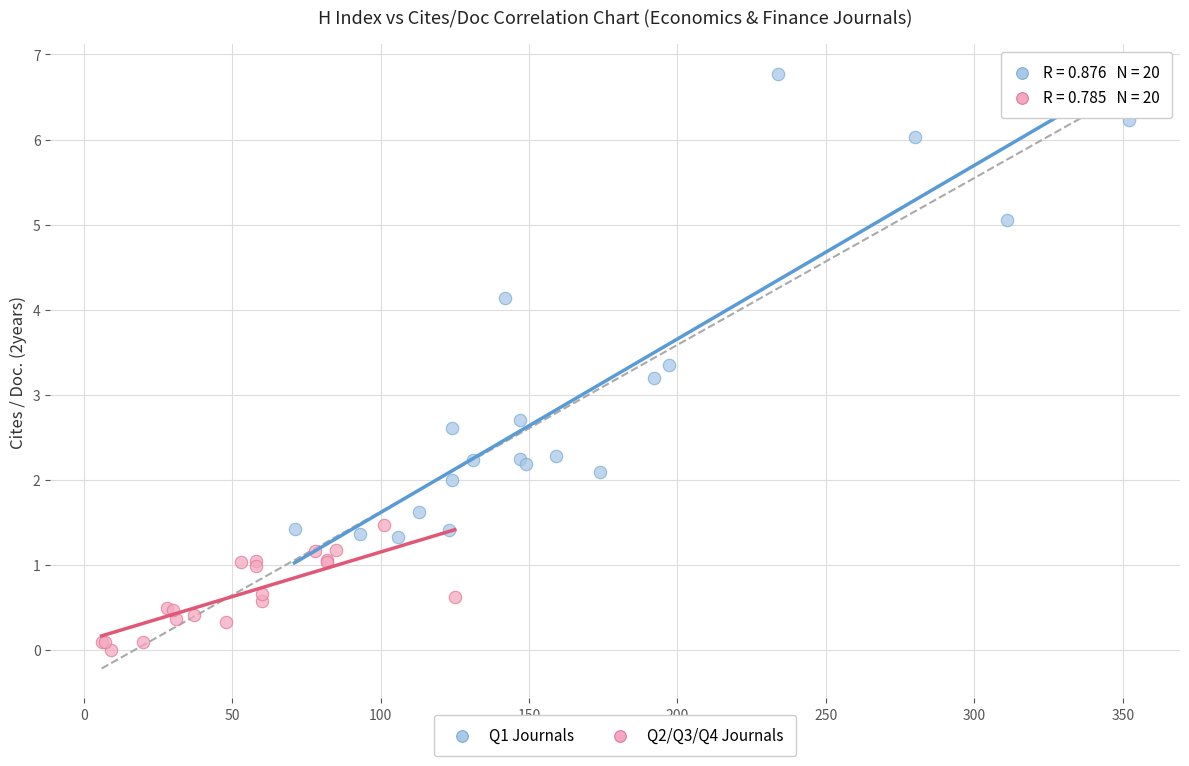

What are all the series names shown in the legend?

Q1 Journals, Q2/Q3/Q4 Journals